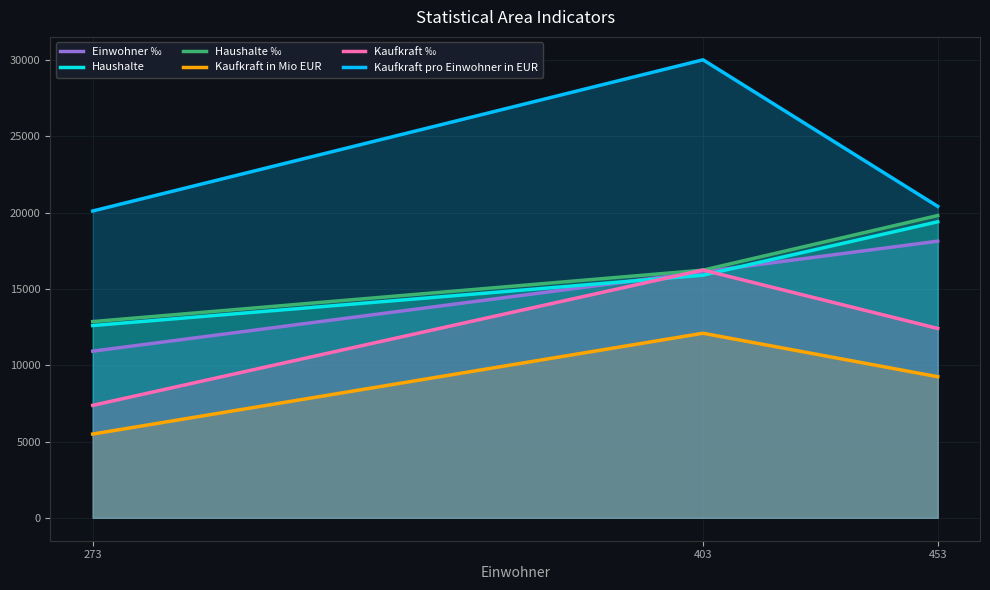

What is the sum of all Einwohner ‰ values?

45170.0